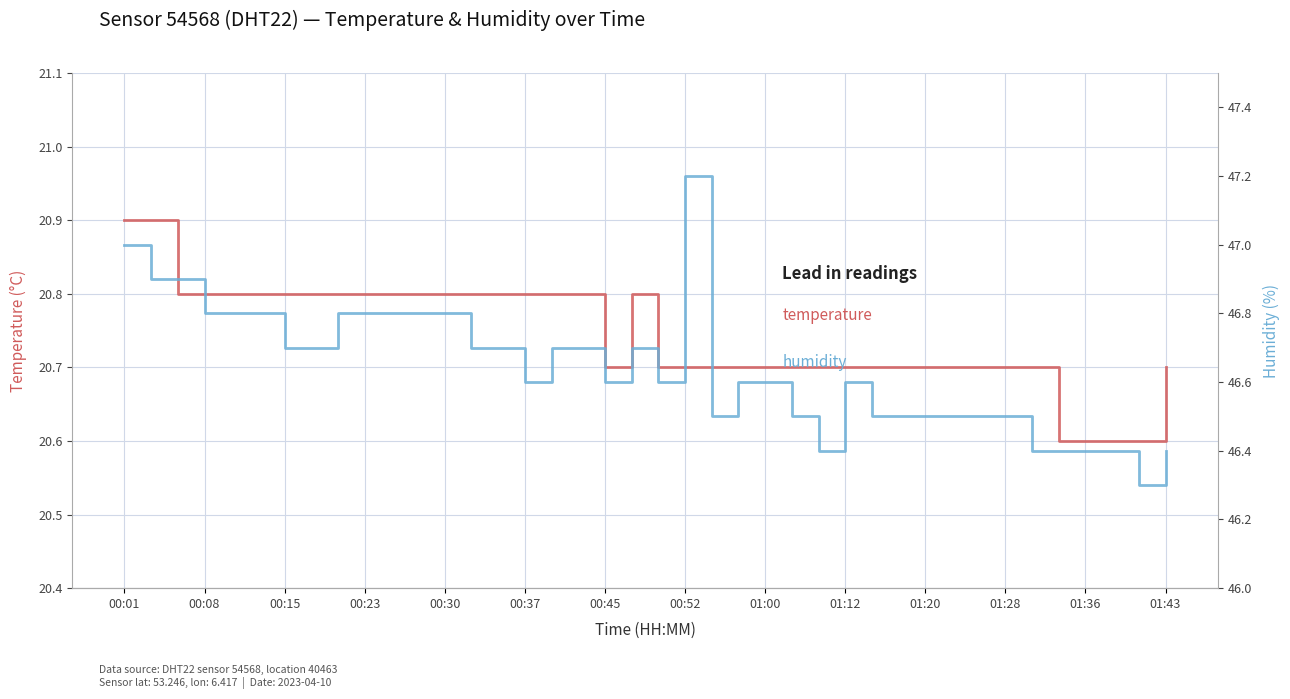

Read the humidity value at 16.

46.7